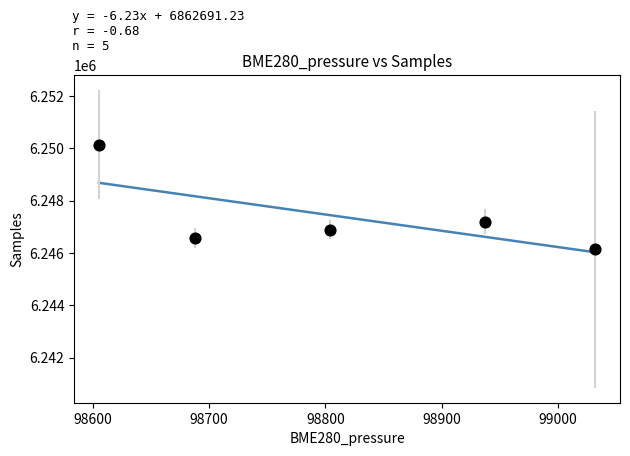

What is the average X value?

98813.3